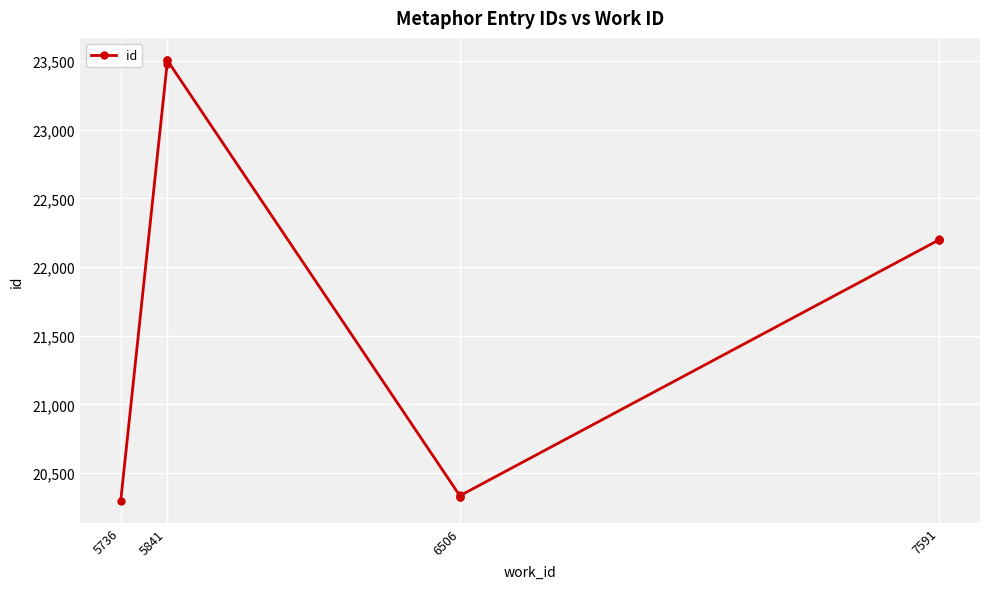

The value at 6506 is 20328. True or false?

True